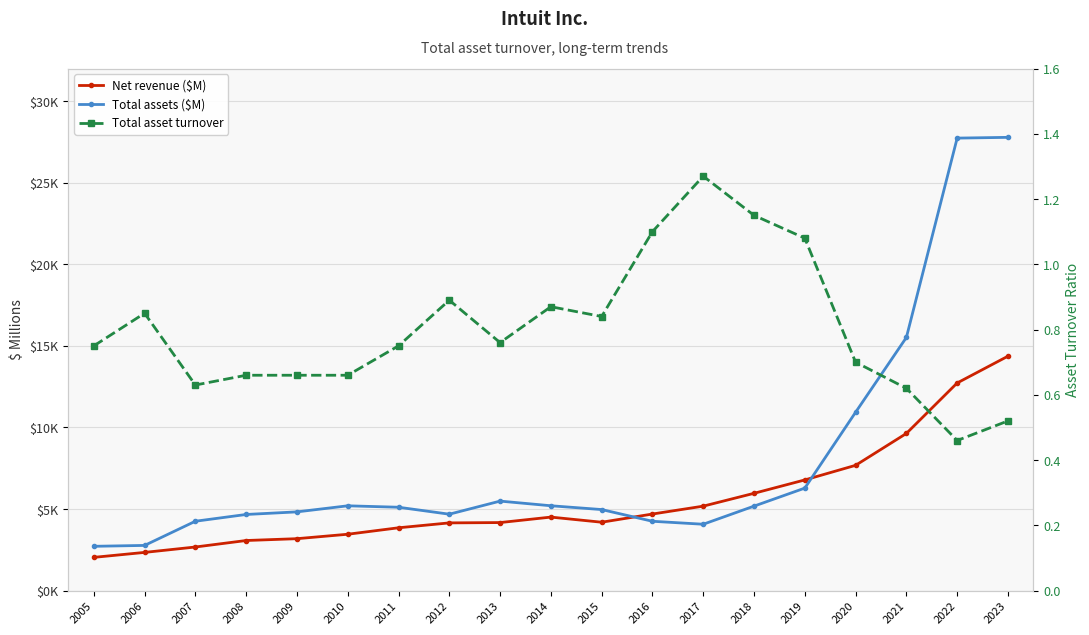

What is the difference between the maximum and minimum values in the Total asset turnover series?

0.8